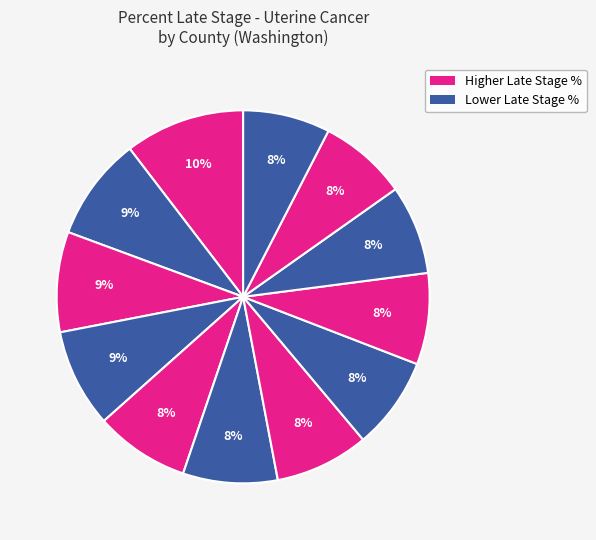

Is there a majority slice in this chart?

No